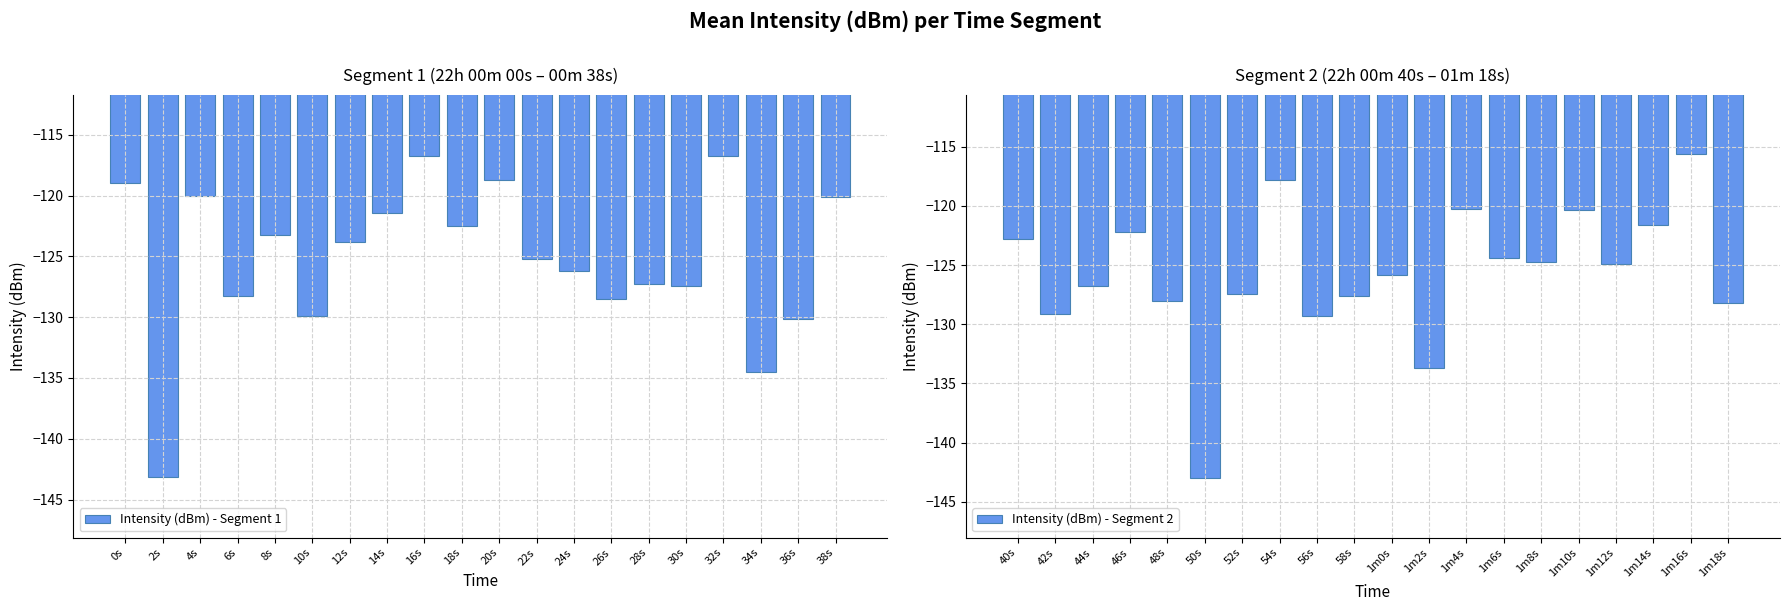

Which series has the largest range (max minus min)?

Intensity (dBm) - Segment 2